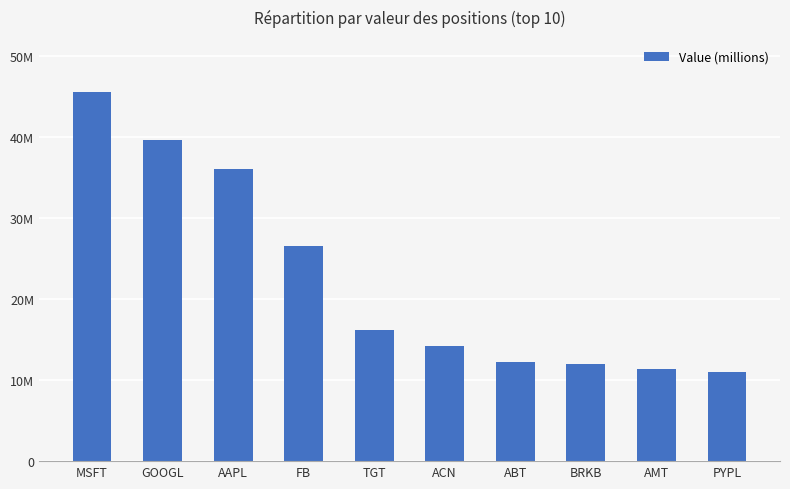

What is the ratio of the value at AAPL to the value at GOOGL?

0.9